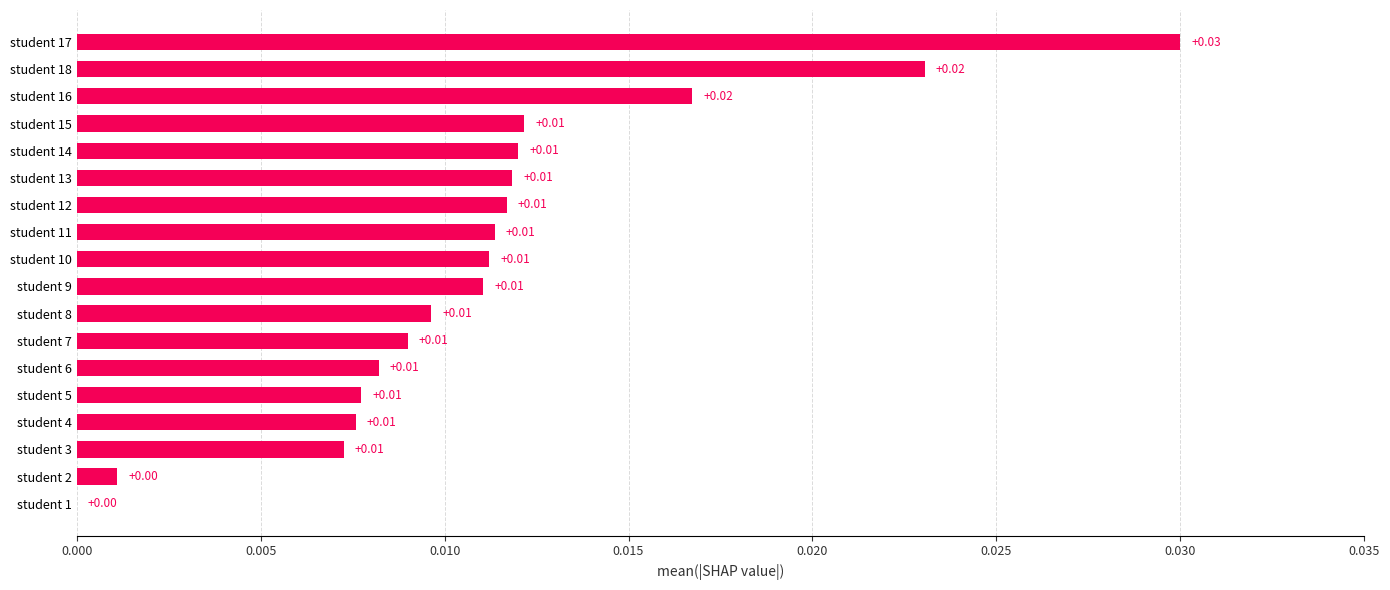

How many positive values are there?

17